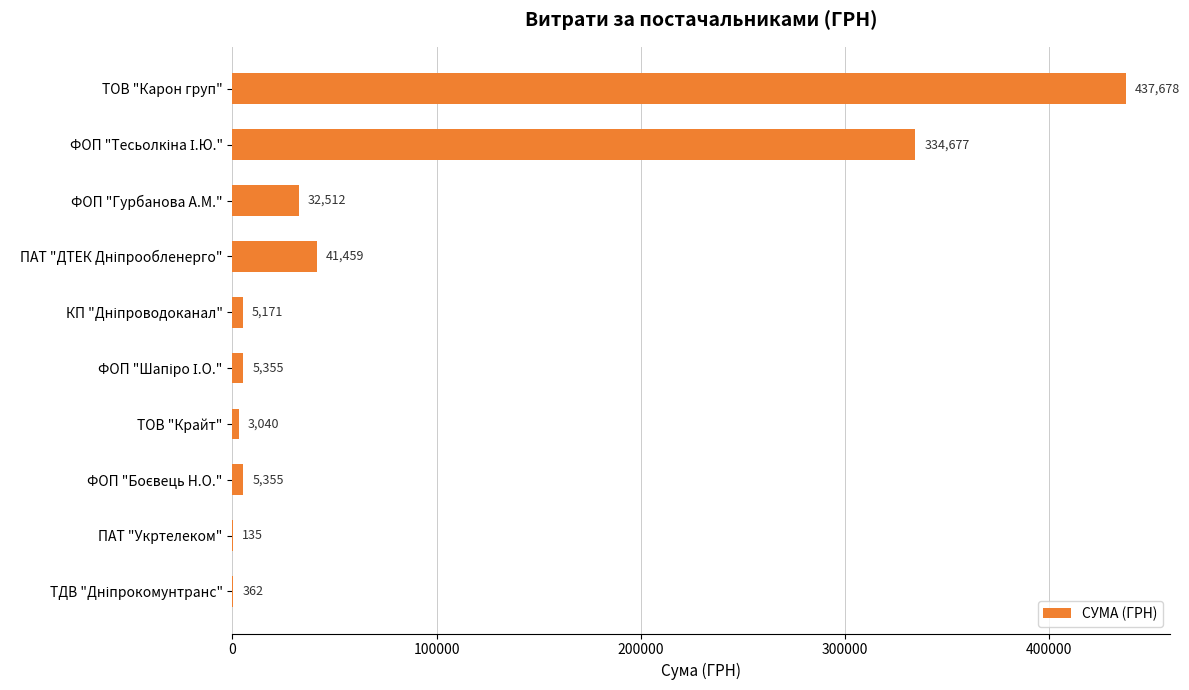

What value does the data have at ТОВ "Крайт"?

3040.0